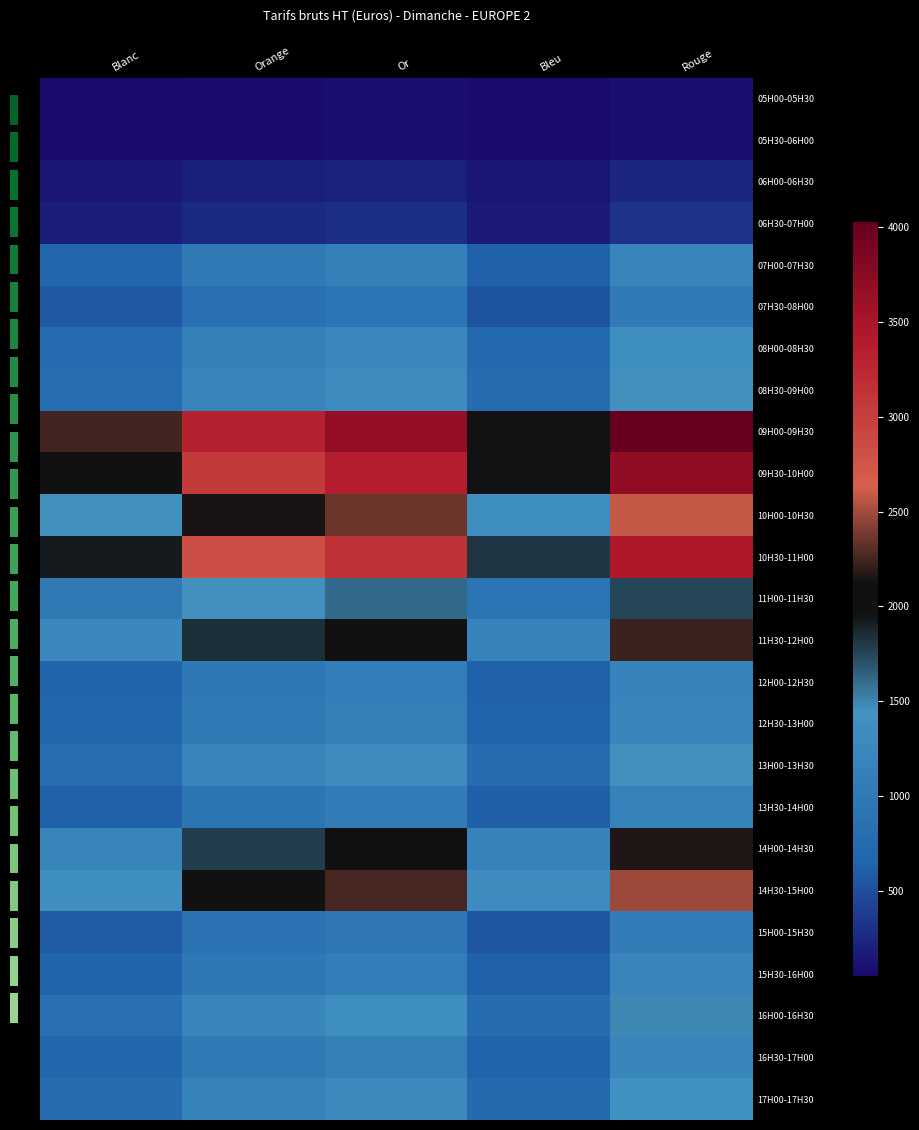

What is the lowest value of the 07H30-08H00 series?

540